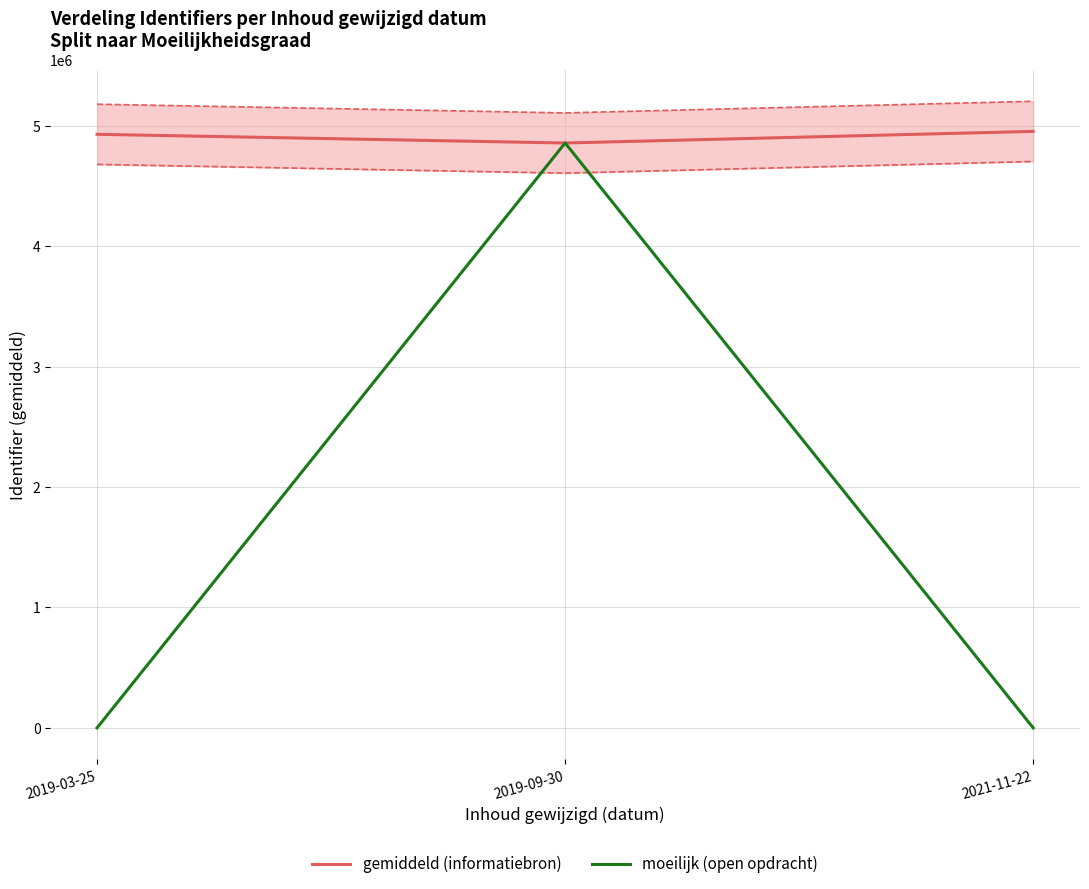

How many lines are shown in the chart?

2